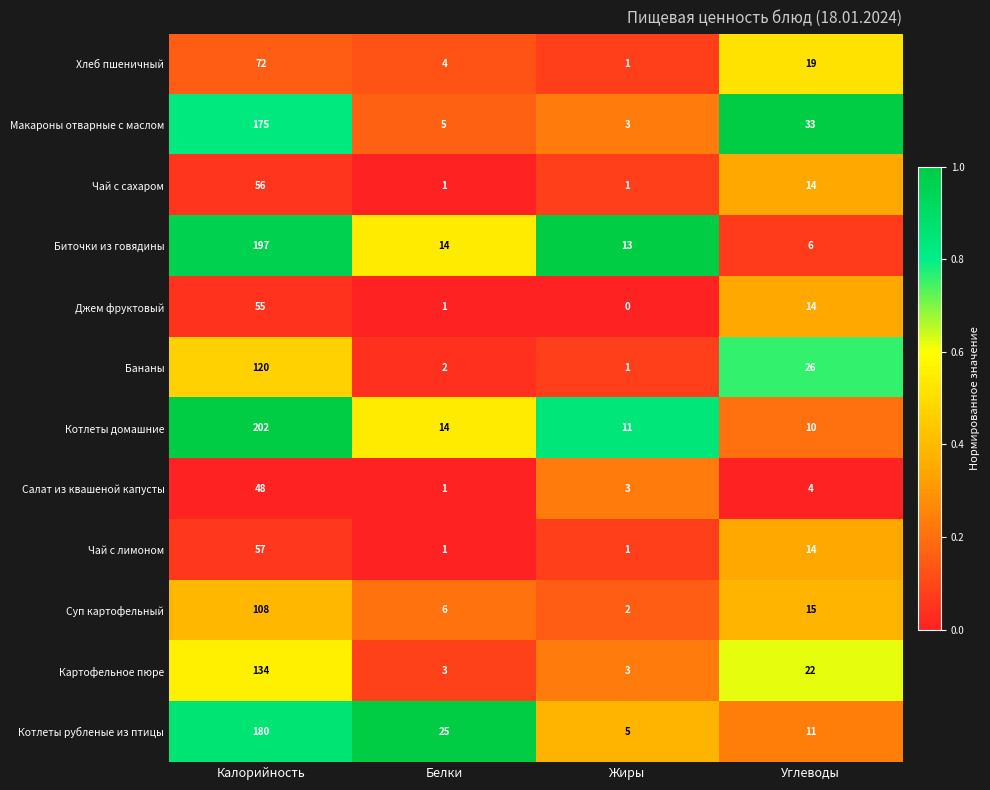

Which series has the largest total across all categories?

Котлеты домашние